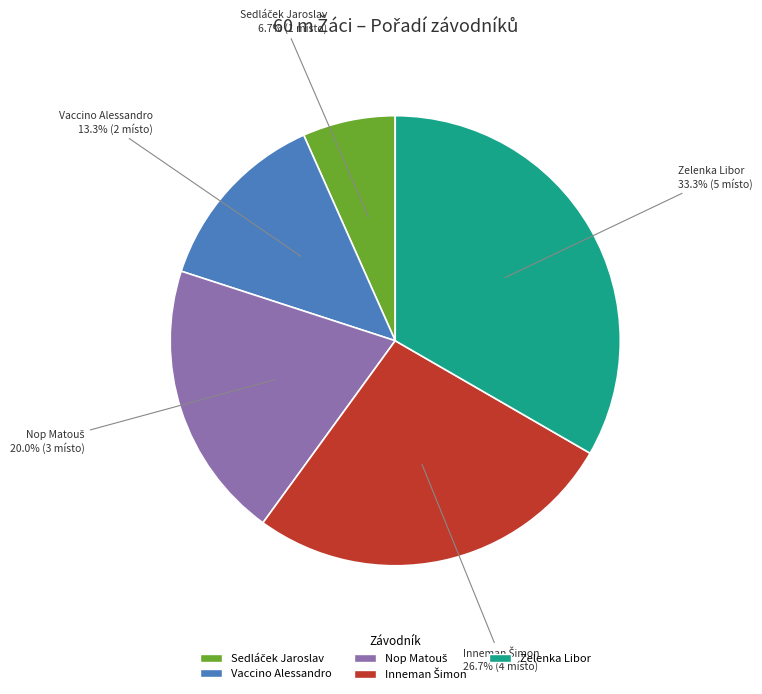

Does any single category account for the majority?

No